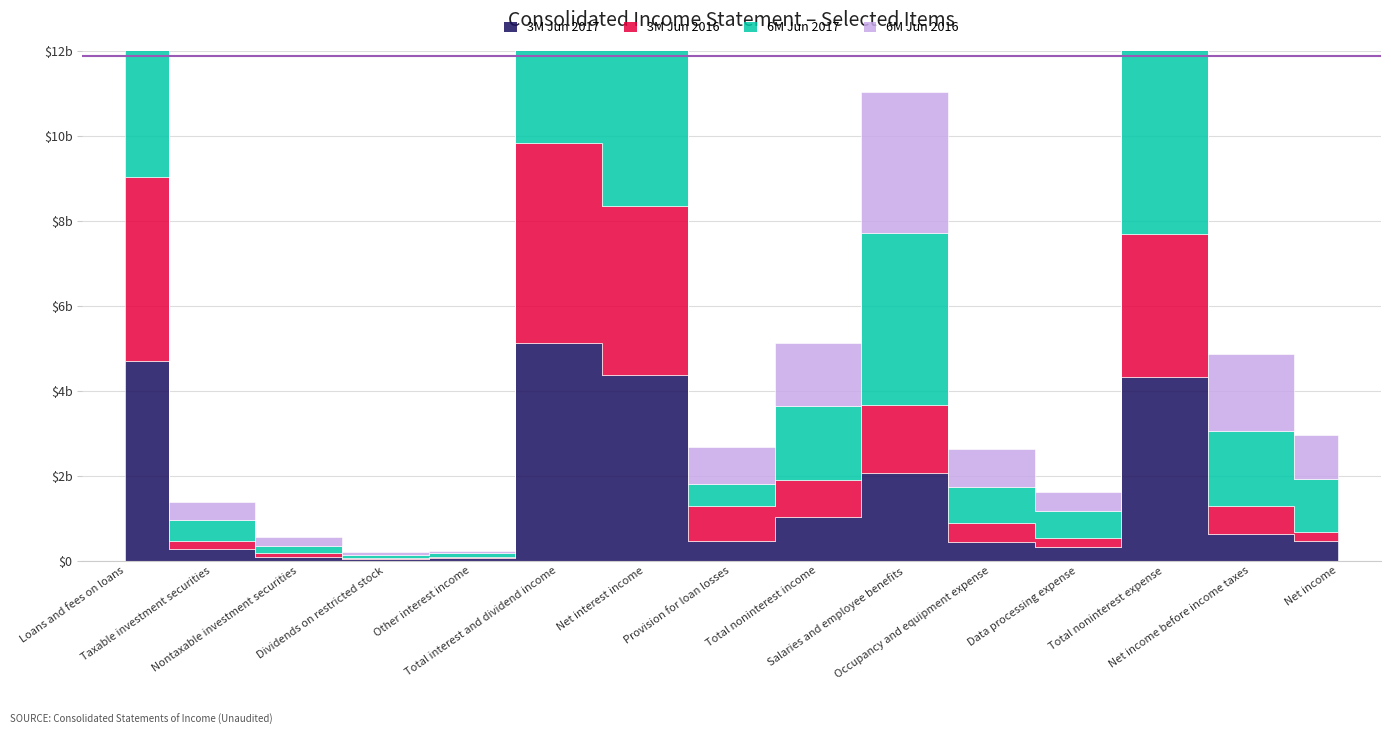

How many lines are shown in the chart?

4